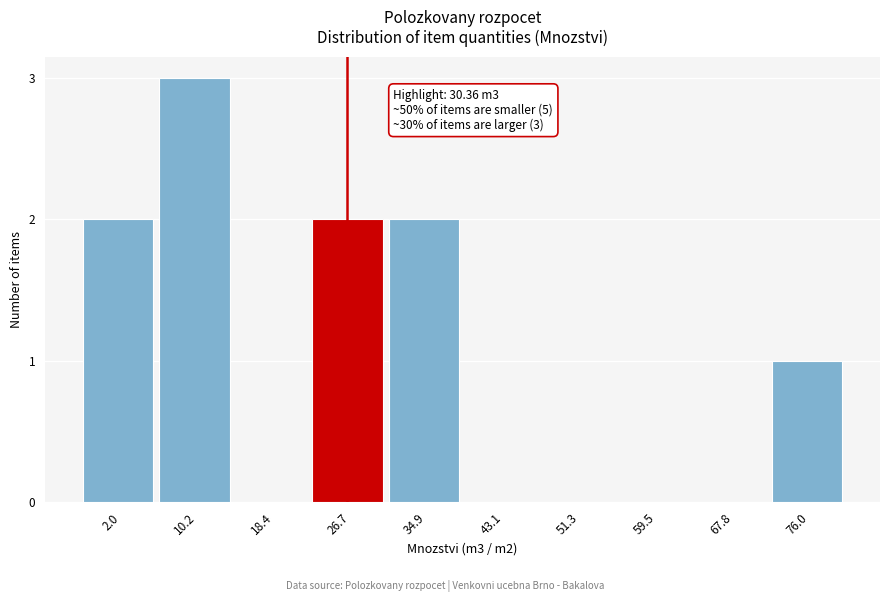

Reading left to right, list all the values displayed in this chart.

2.0=2	10.2=3	18.4=0	26.7=2	34.9=2	43.1=0	51.3=0	59.5=0	67.8=0	76.0=1